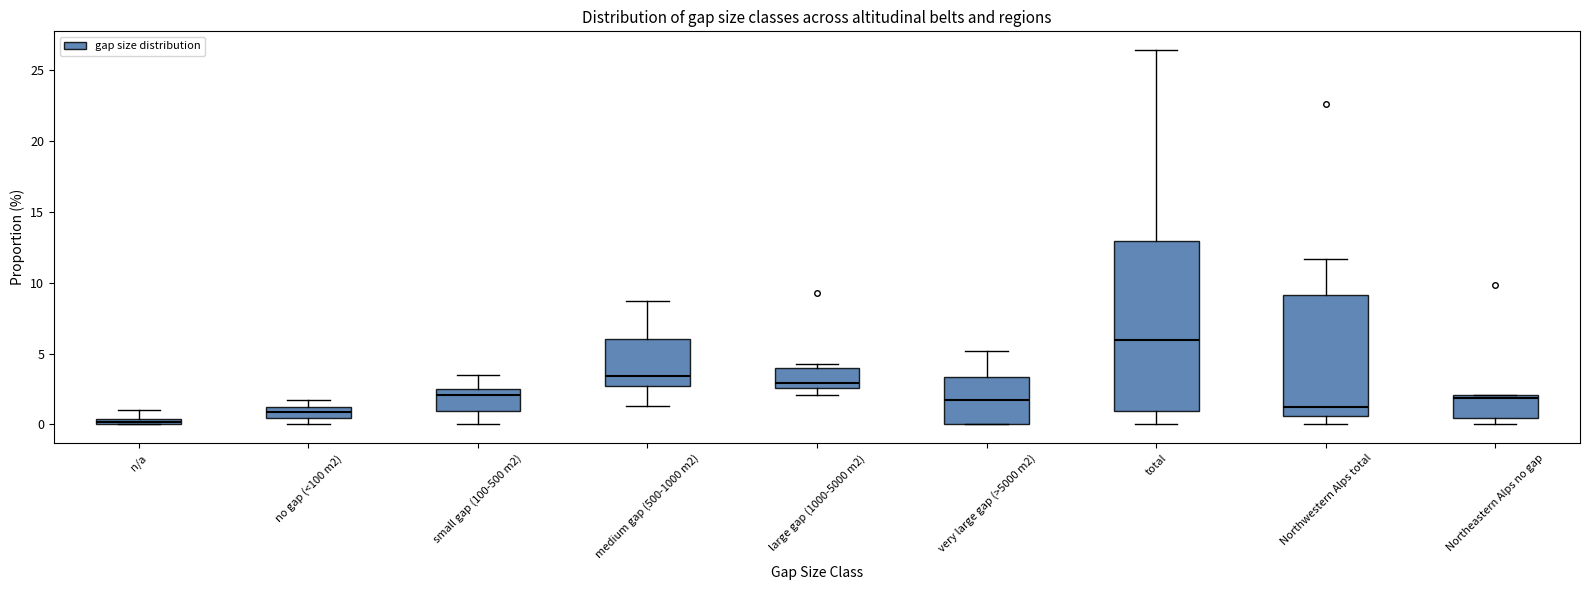

Which box's median line is the lowest?

n/a